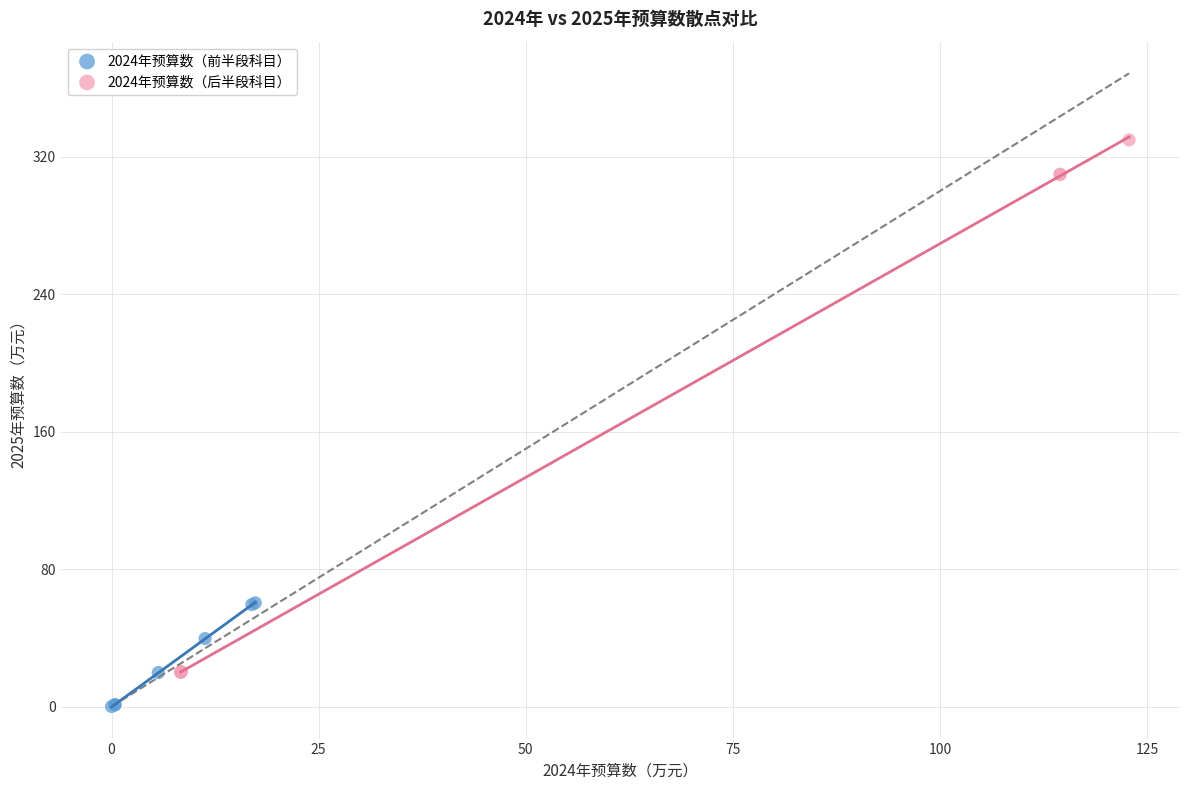

What are all the series names shown in the legend?

2024年预算数（前半段科目）, 2024年预算数（后半段科目）